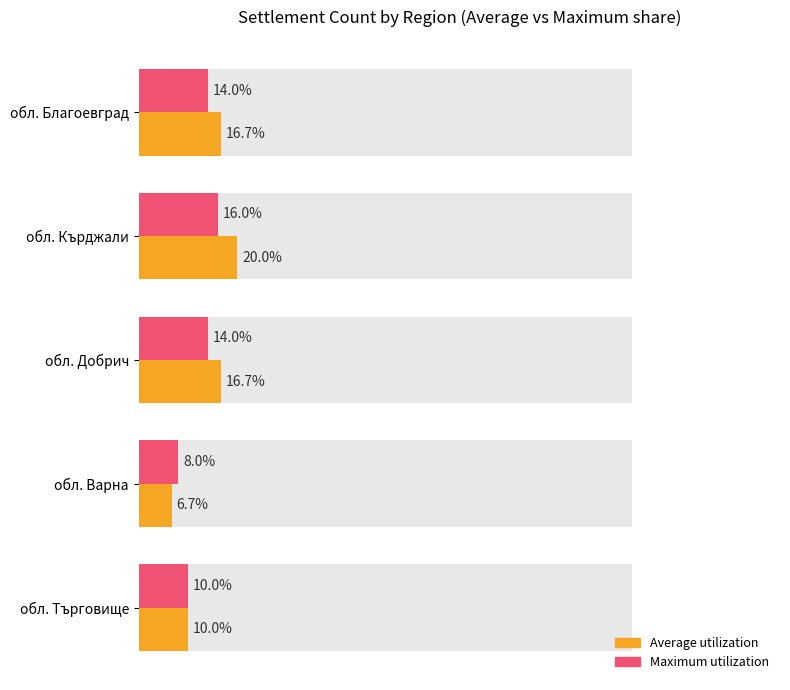

What is the difference between the maximum and minimum values in the Maximum utilization series?

8.0